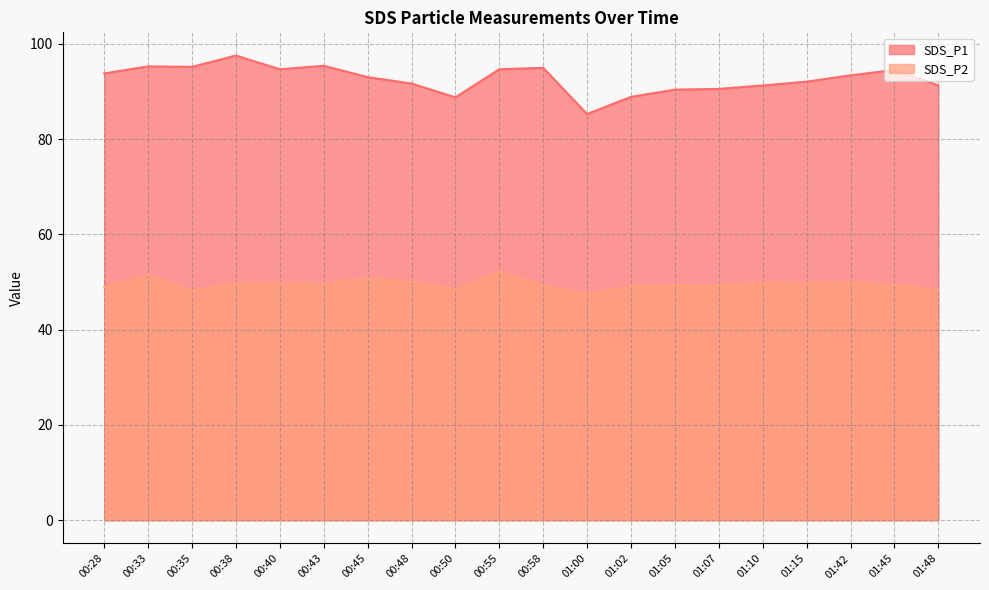

What value does the SDS_P1 series have at 01:07?

90.5